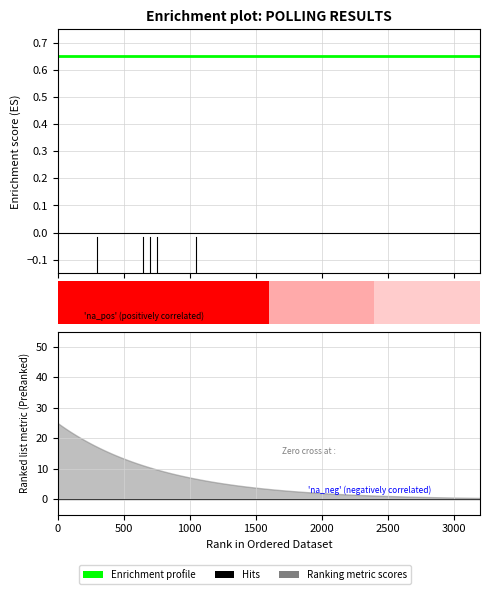

What is the sum of the Enrichment profile values at 500 and 0?

1.3